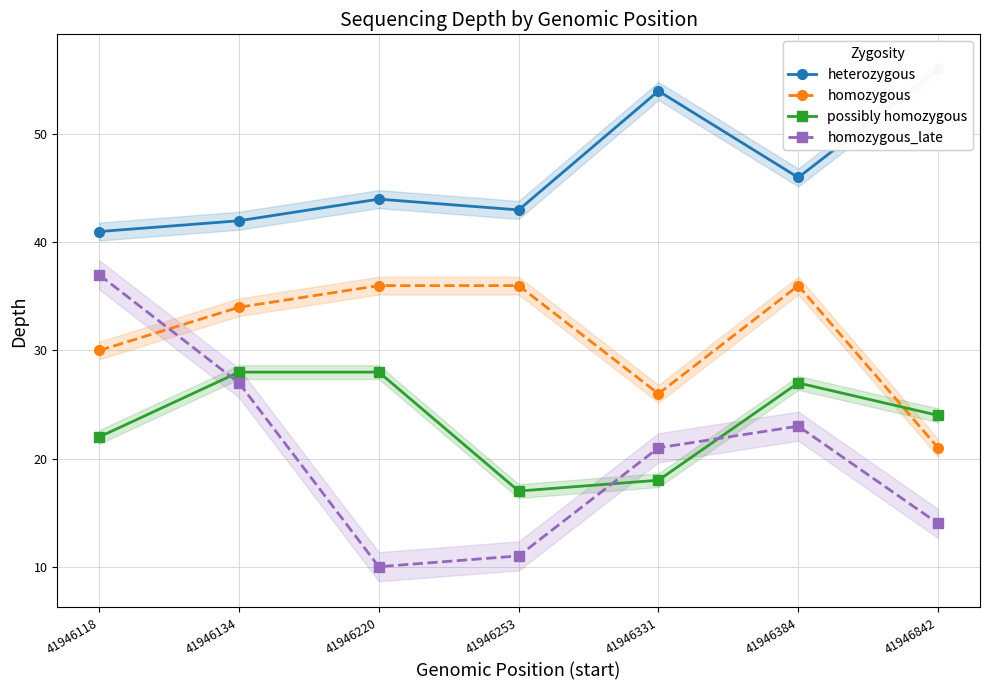

Where is possibly homozygous nearest to the value 22?

41946118